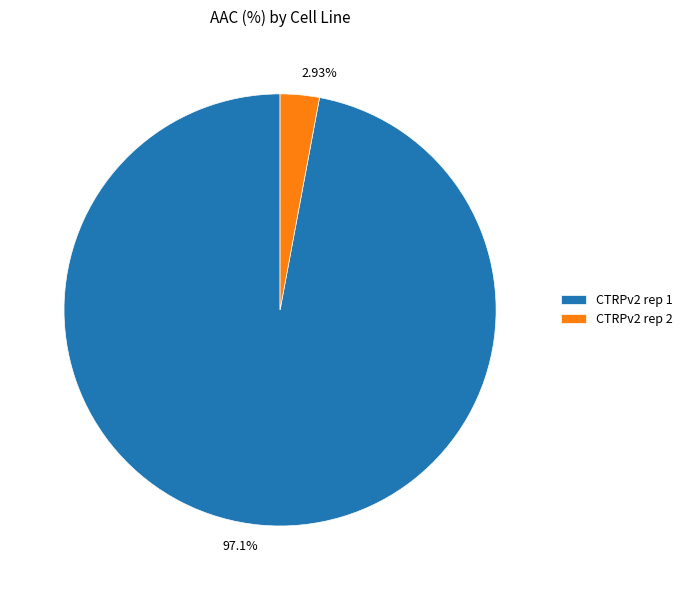

Between CTRPv2 rep 2 and CTRPv2 rep 1, which is larger?

CTRPv2 rep 1